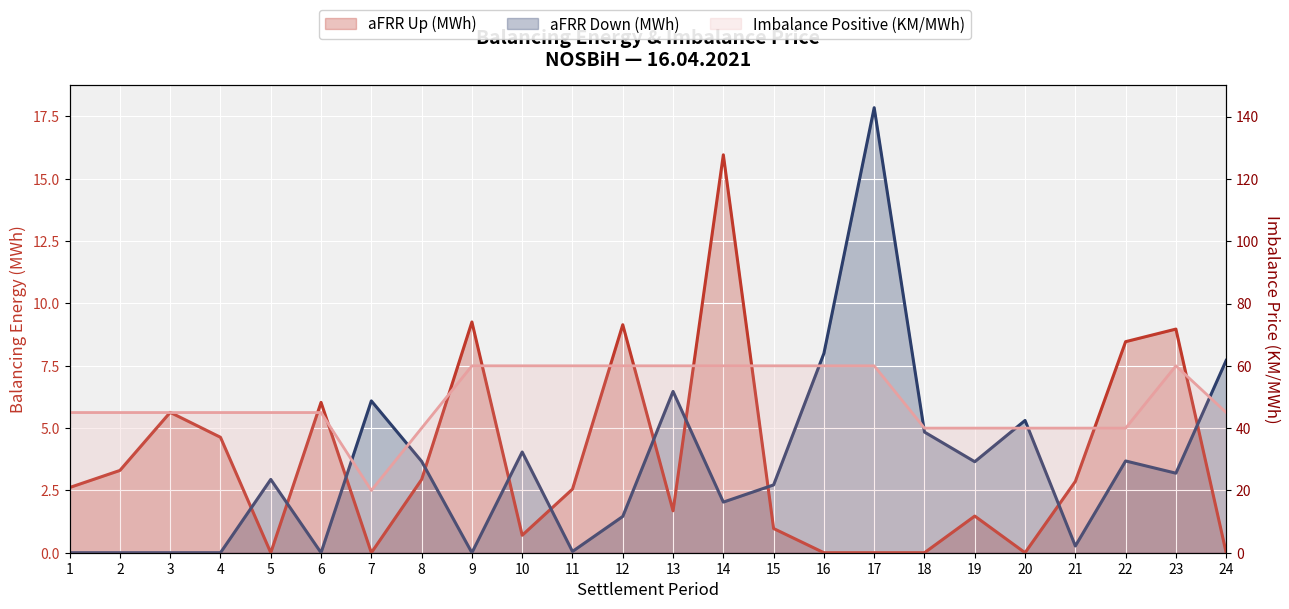

How many lines are shown in the chart?

3